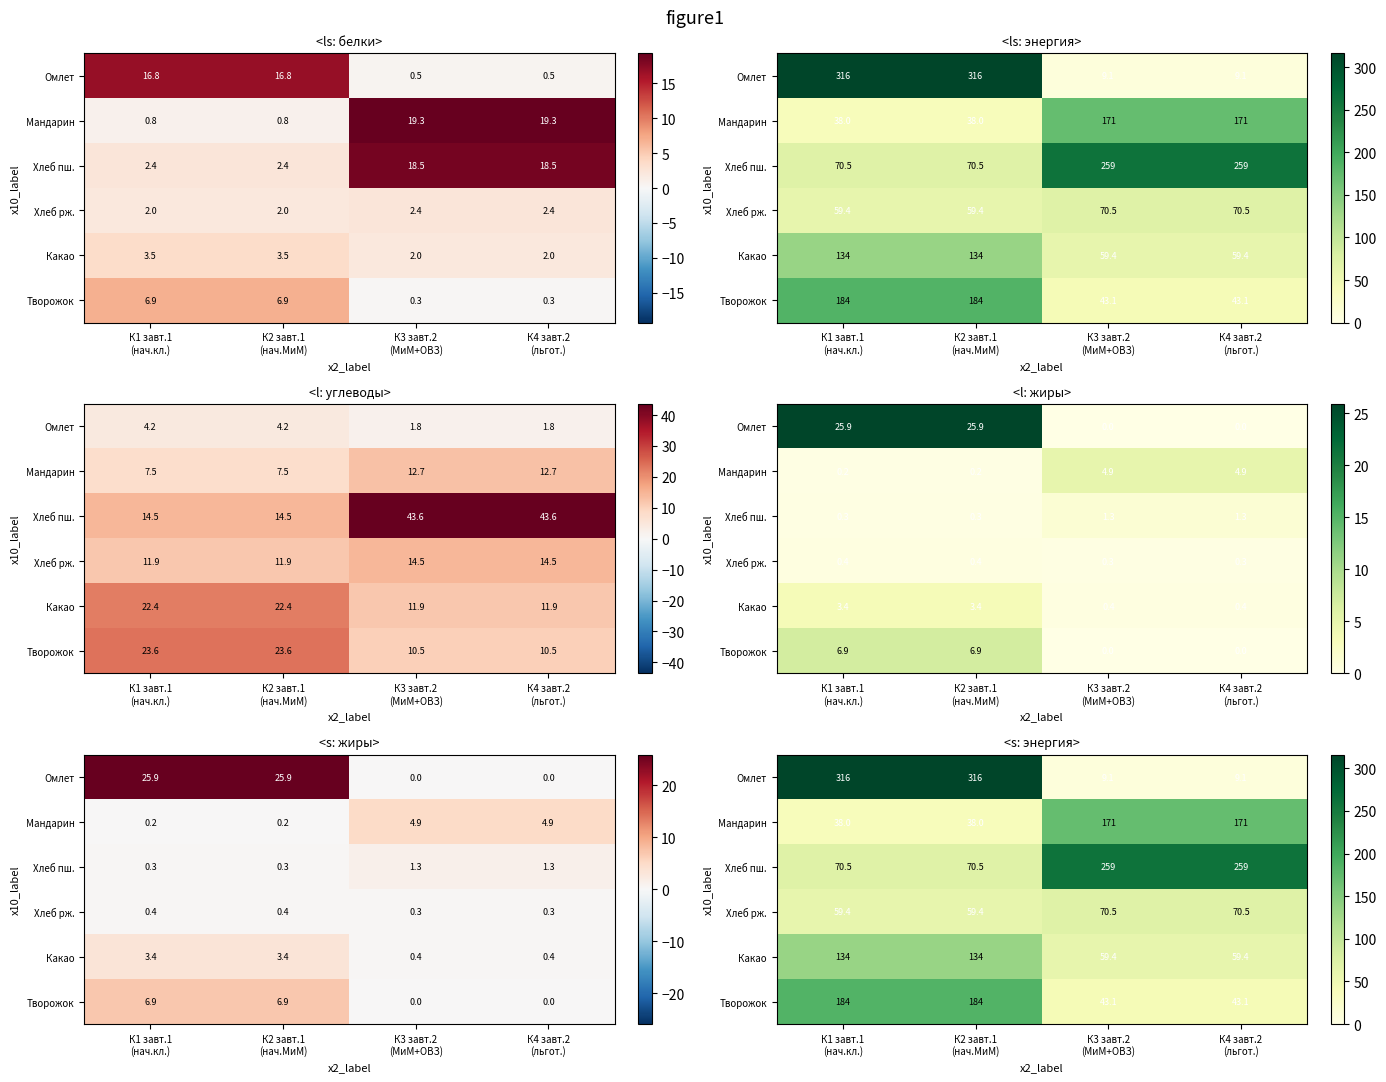

How many categories are shown in the chart?

4